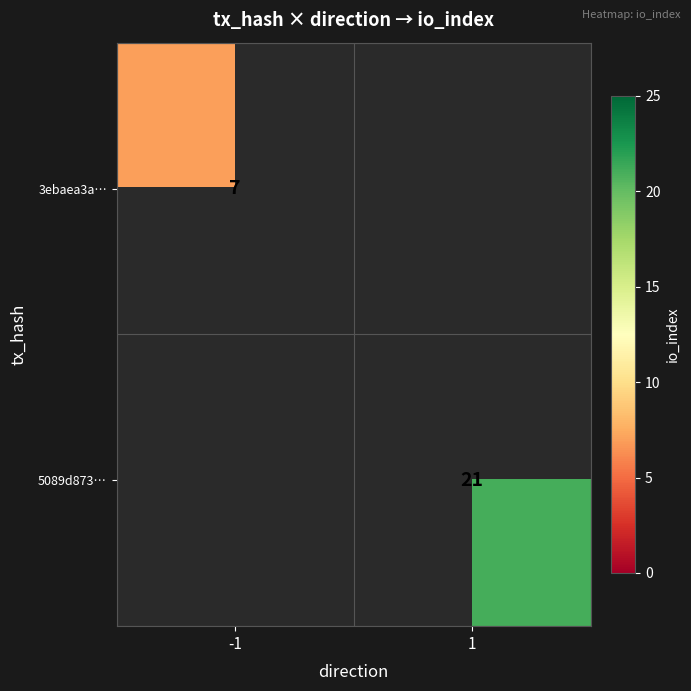

True or false: 3ebaea3a… has a value of 4 at -1.

False